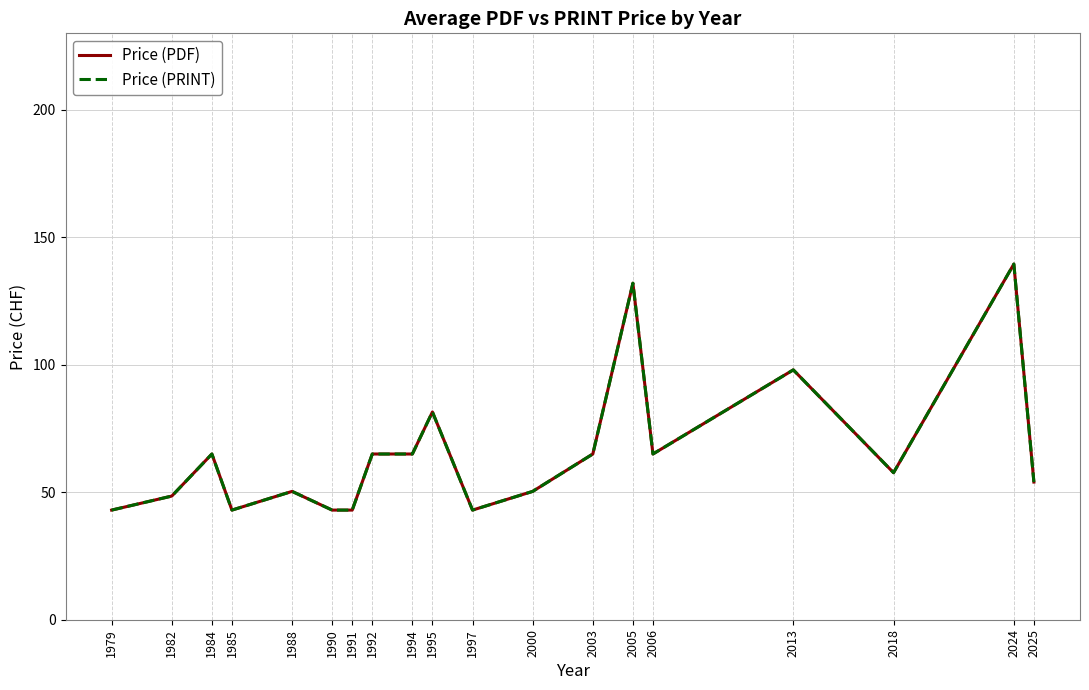

How many data points in Price (PRINT) are less than 57?

9